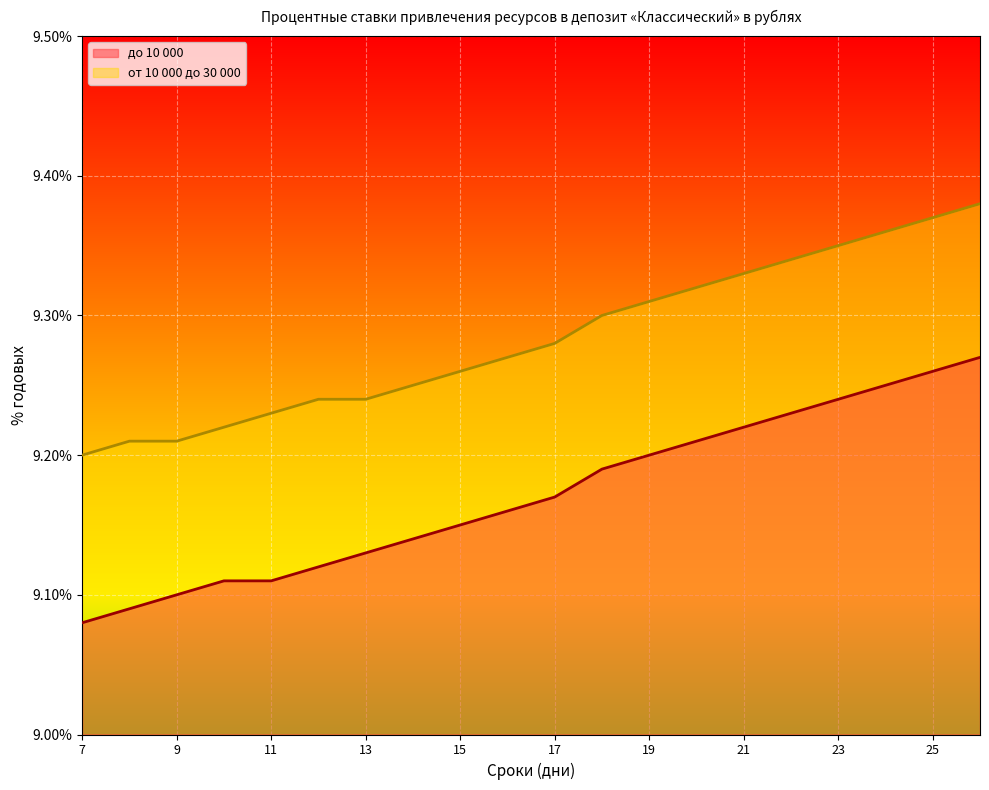

Reading left to right, transcribe all the data shown in this chart.

до 10 000: 7=9.1	8=9.1	9=9.1	10=9.1	11=9.1	12=9.1	13=9.1	14=9.1	15=9.2	16=9.2	17=9.2	18=9.2	19=9.2	20=9.2	21=9.2	22=9.2	23=9.2	24=9.2	25=9.3	26=9.3
от 10 000 до 30 000: 7=9.2	8=9.2	9=9.2	10=9.2	11=9.2	12=9.2	13=9.2	14=9.2	15=9.3	16=9.3	17=9.3	18=9.3	19=9.3	20=9.3	21=9.3	22=9.3	23=9.3	24=9.4	25=9.4	26=9.4